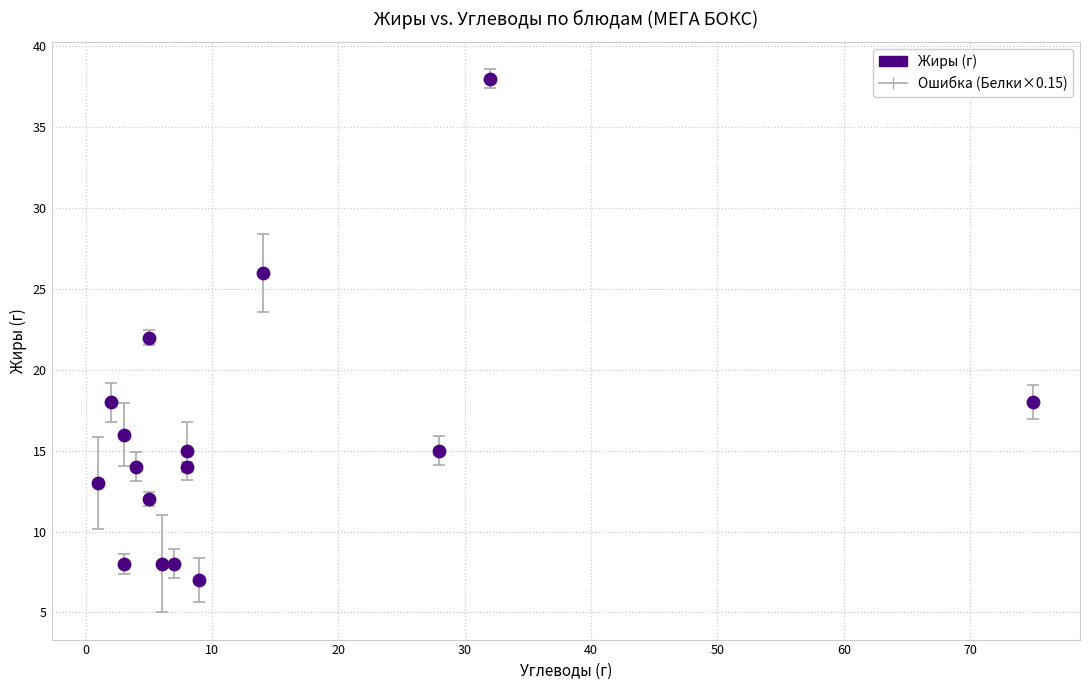

What is the range of Y values (max minus min)?

31